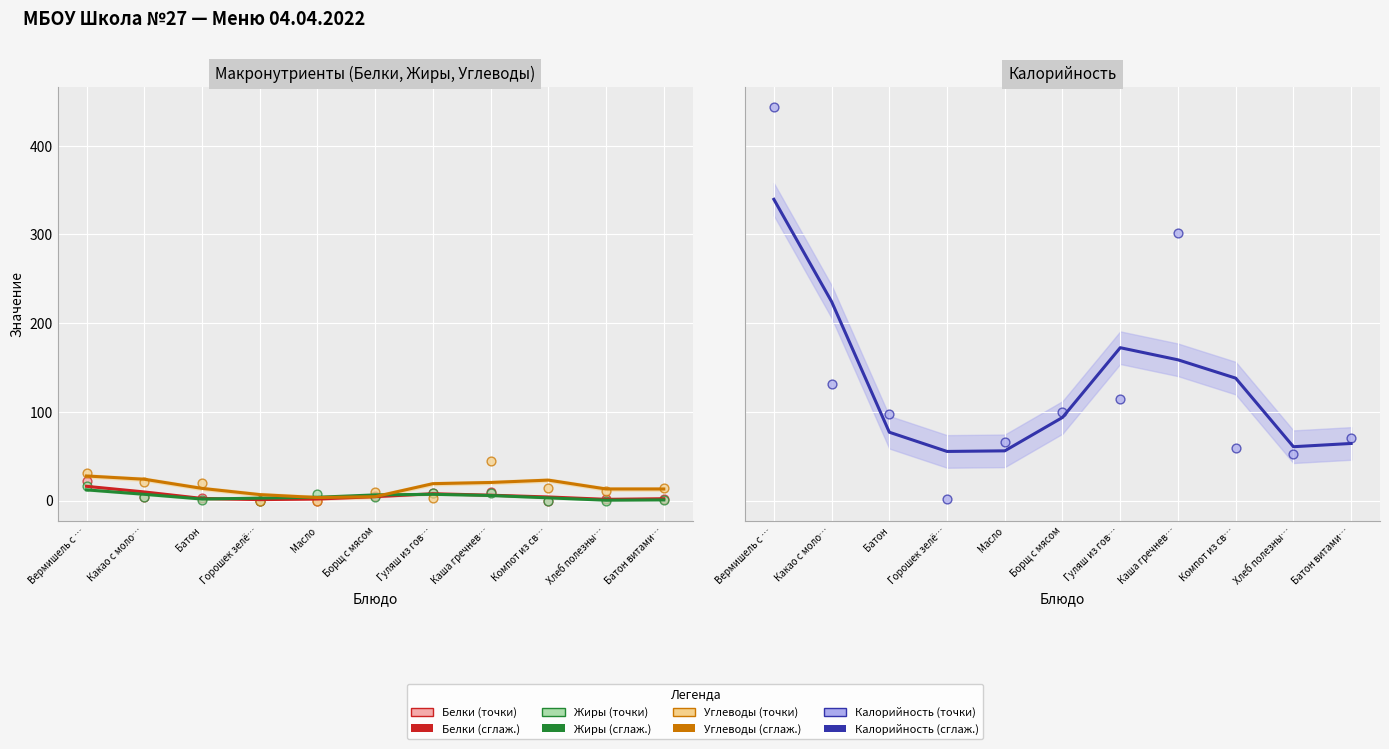

What are all the series names shown in the legend?

Калорийность, Белки, Жиры, Углеводы